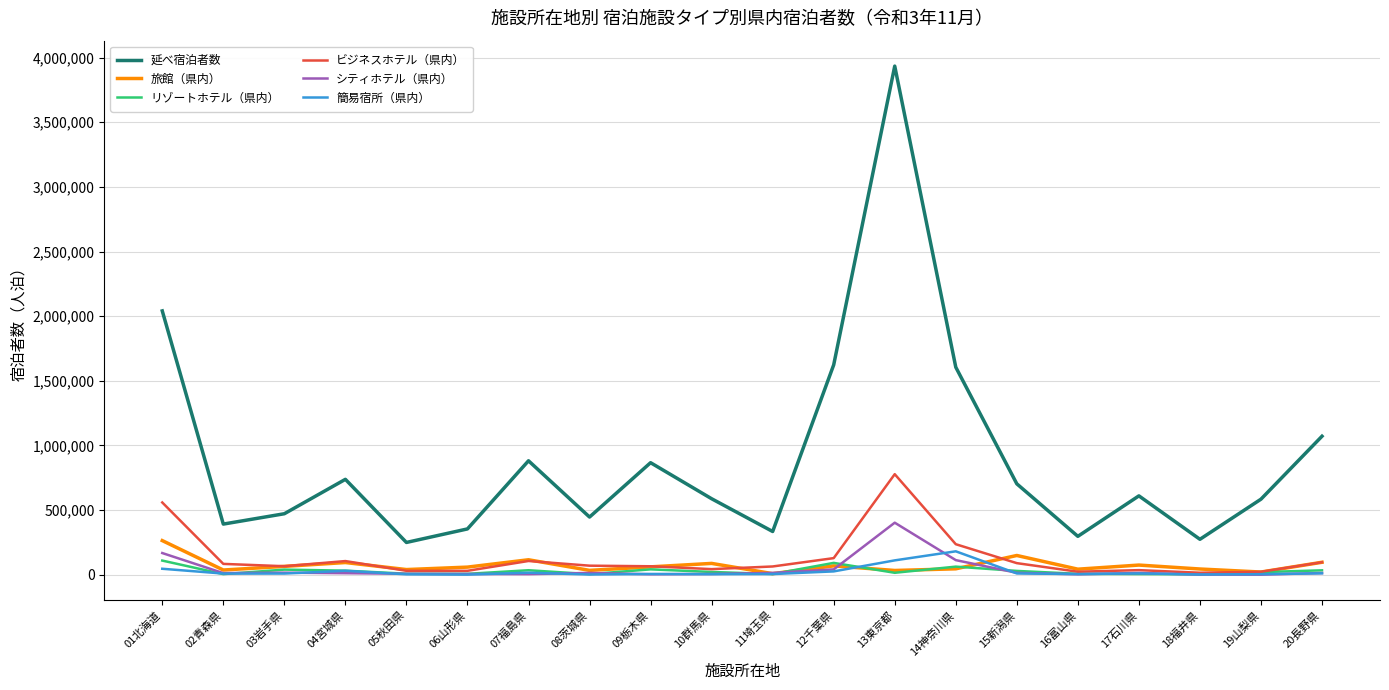

Is it true that ビジネスホテル（県内） equals 35750 at 17石川県?

True